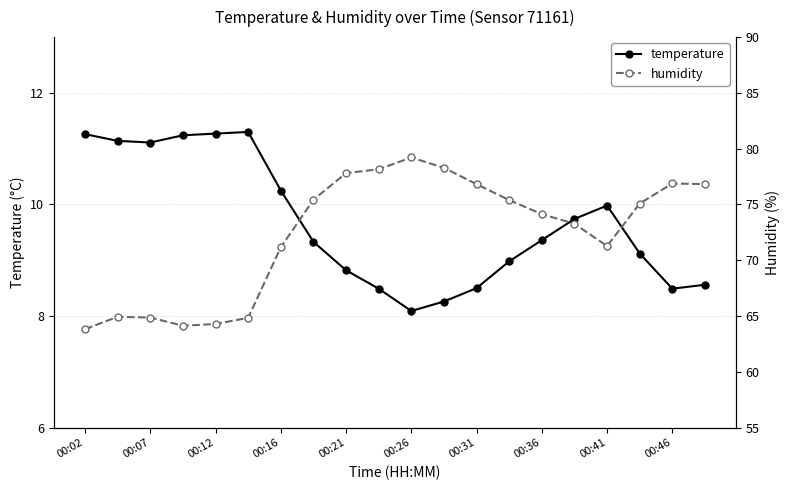

True or false: humidity and temperature cross at least once.

False